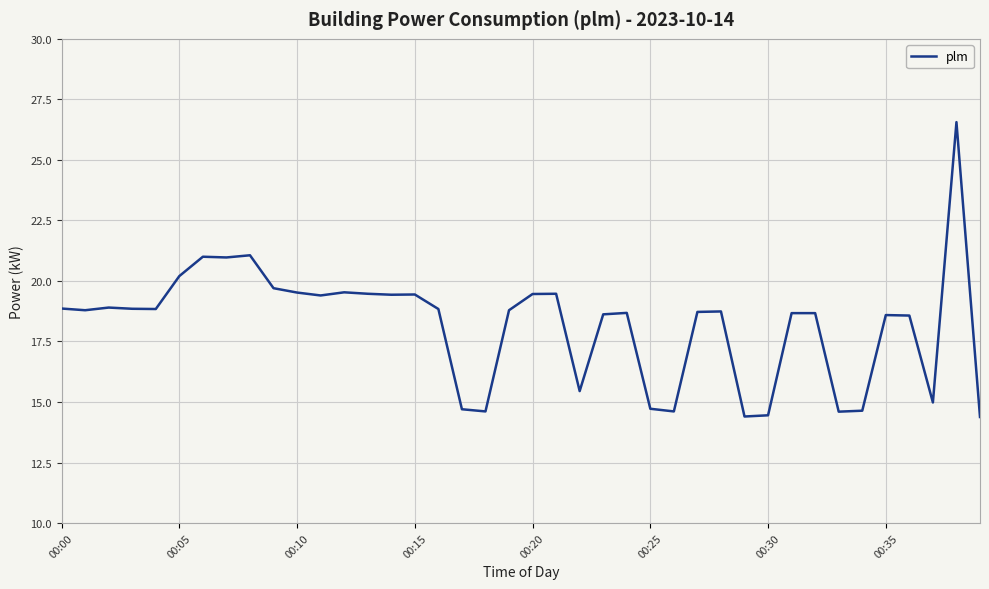

What is the greatest value displayed?

26.6